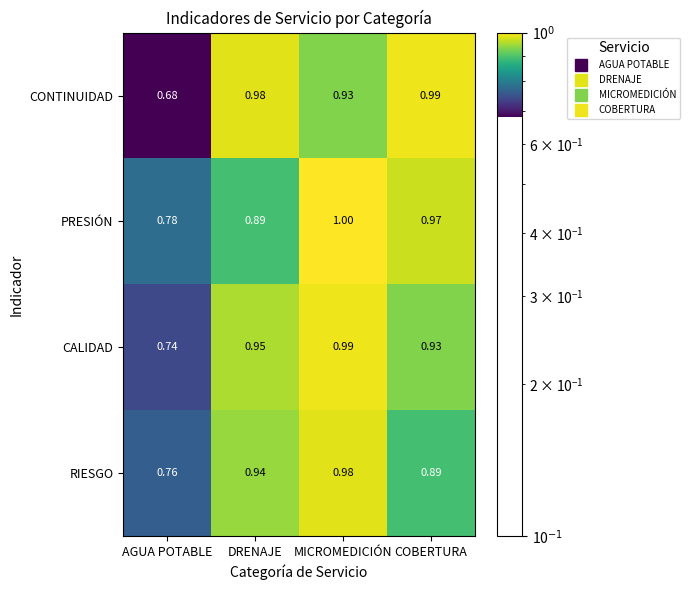

Is the value of RIESGO at DRENAJE greater than the value of CONTINUIDAD at AGUA POTABLE?

Yes